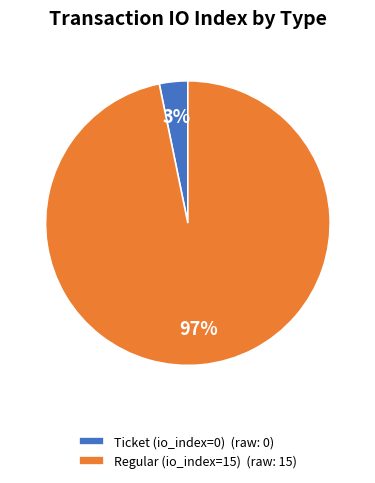

Is it true that Ticket (io_index=0) (raw: 0) is 3% of the pie?

True